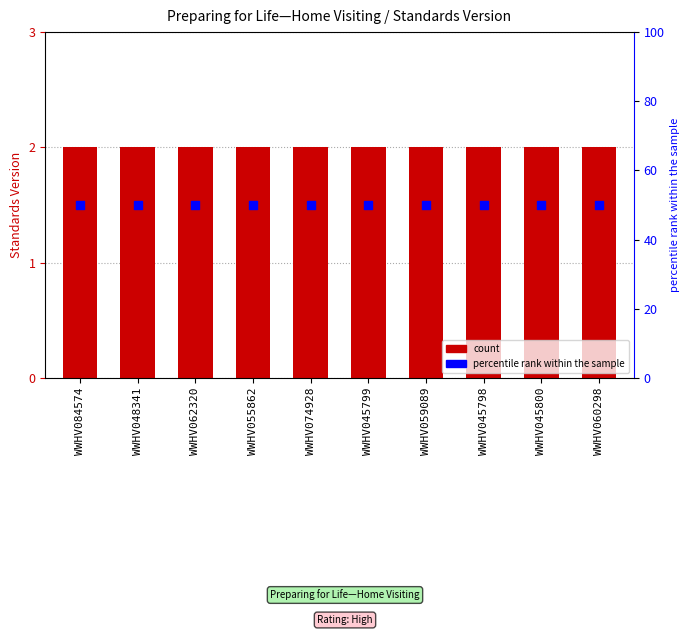

Which series contains the highest Y value?

percentile rank within the sample